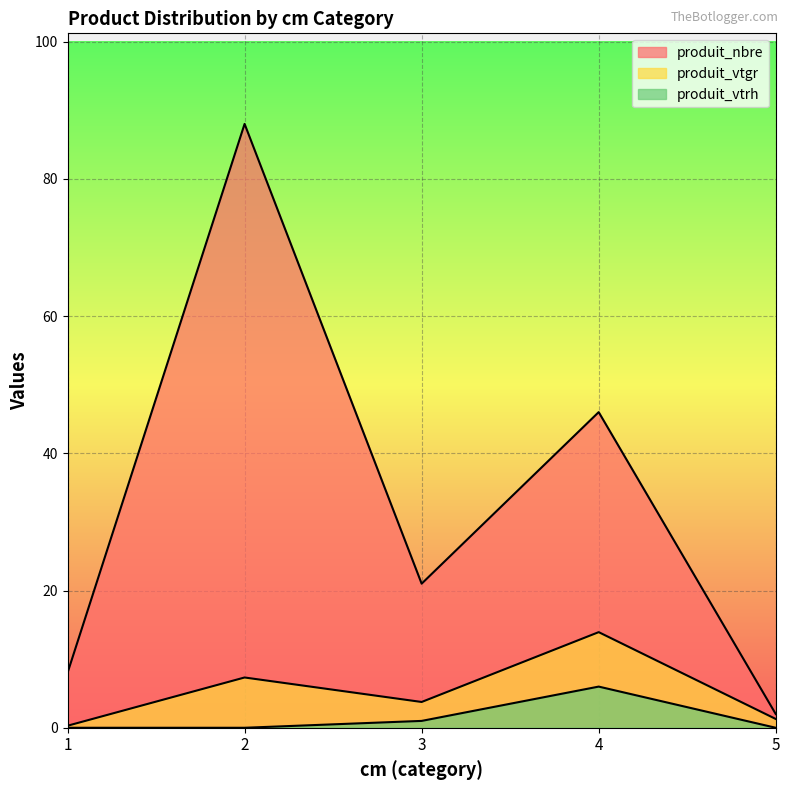

Which series has the largest total across all categories?

produit_nbre